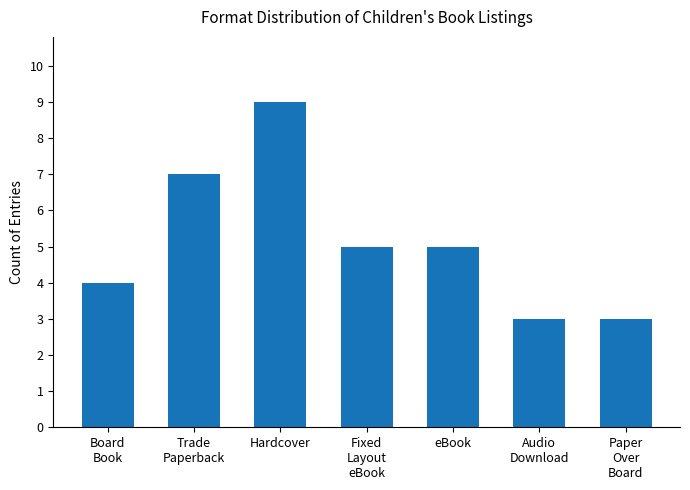

At which category does the chart reach its peak across all series?

Hardcover